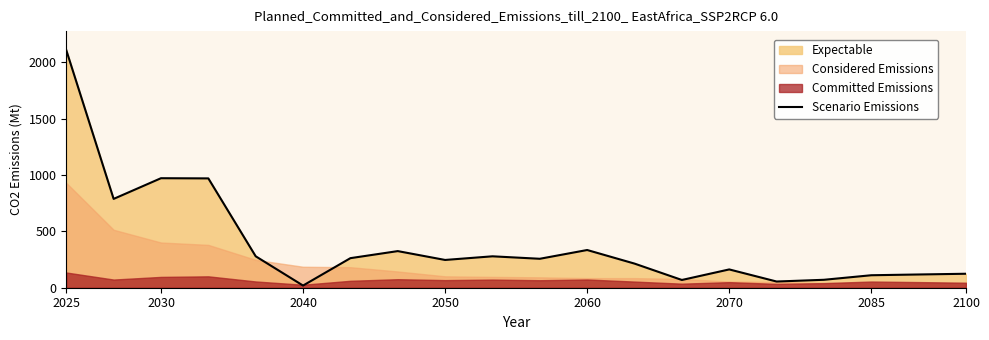

The value of Scenario Emissions at 2030 is 971.5. True or false?

True